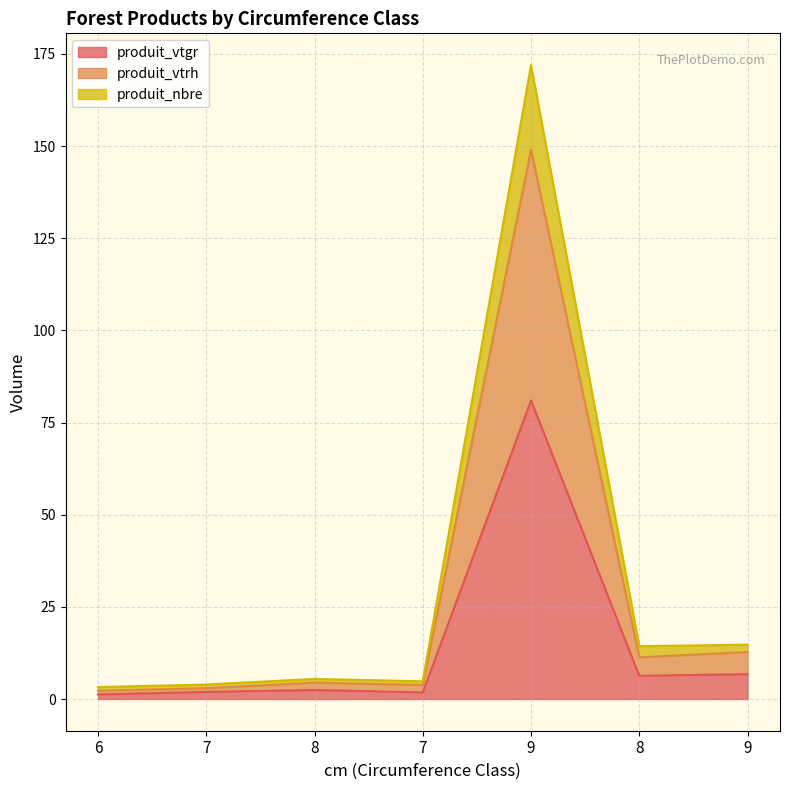

Does the chart have visible grid lines?

Yes